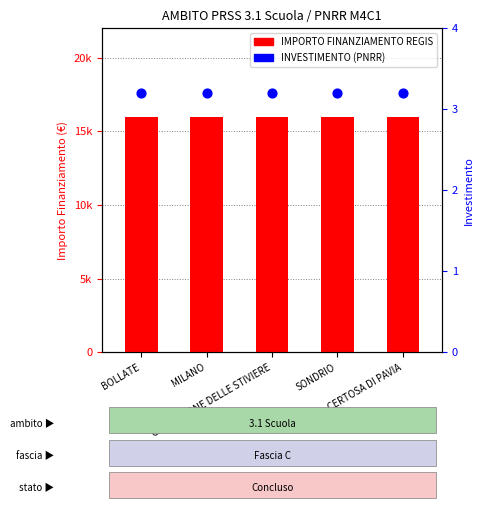

Which series has the largest total across all categories?

IMPORTO FINANZIAMENTO REGIS